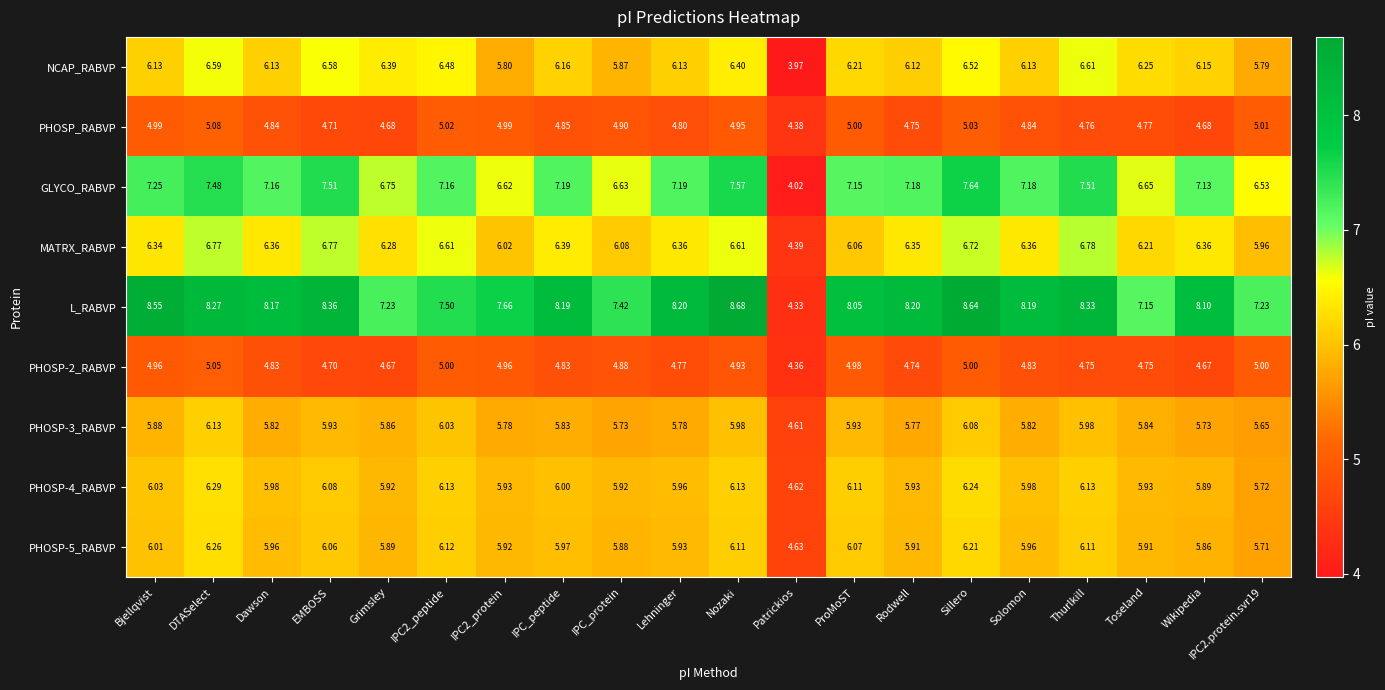

What is the difference between the highest and lowest values at Patrickios?

0.7